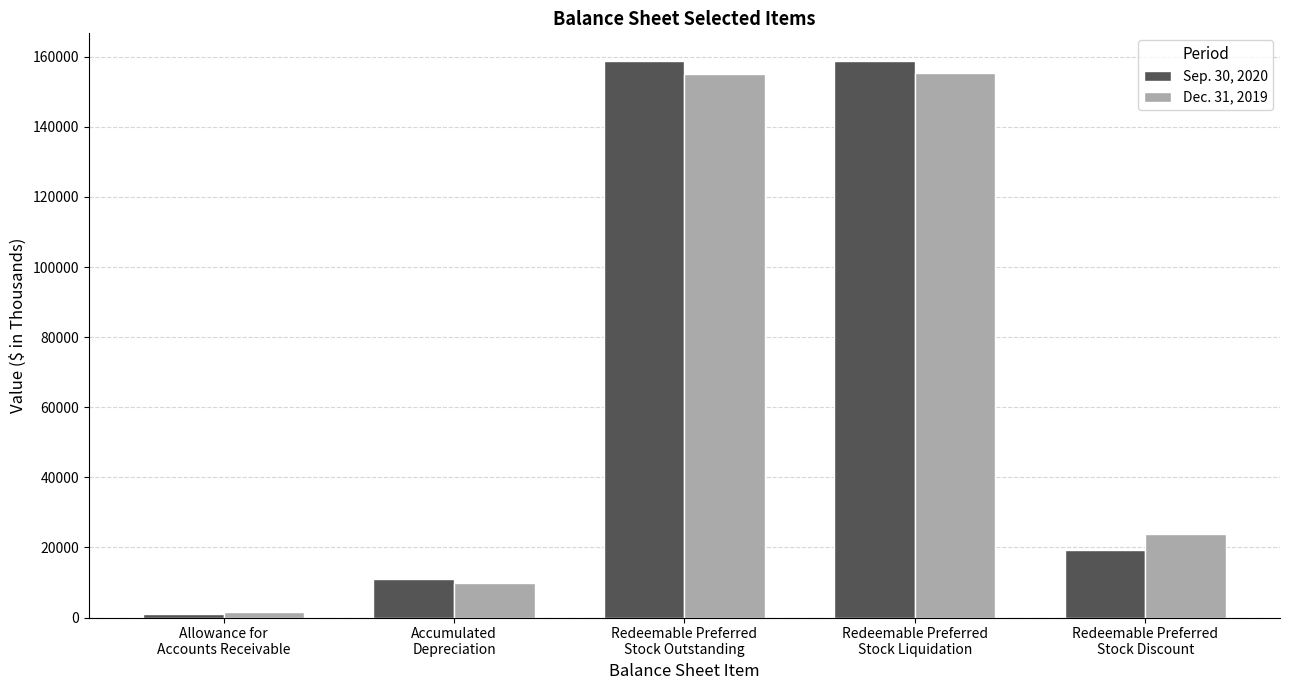

At how many categories does at least one series exceed 9983?

4